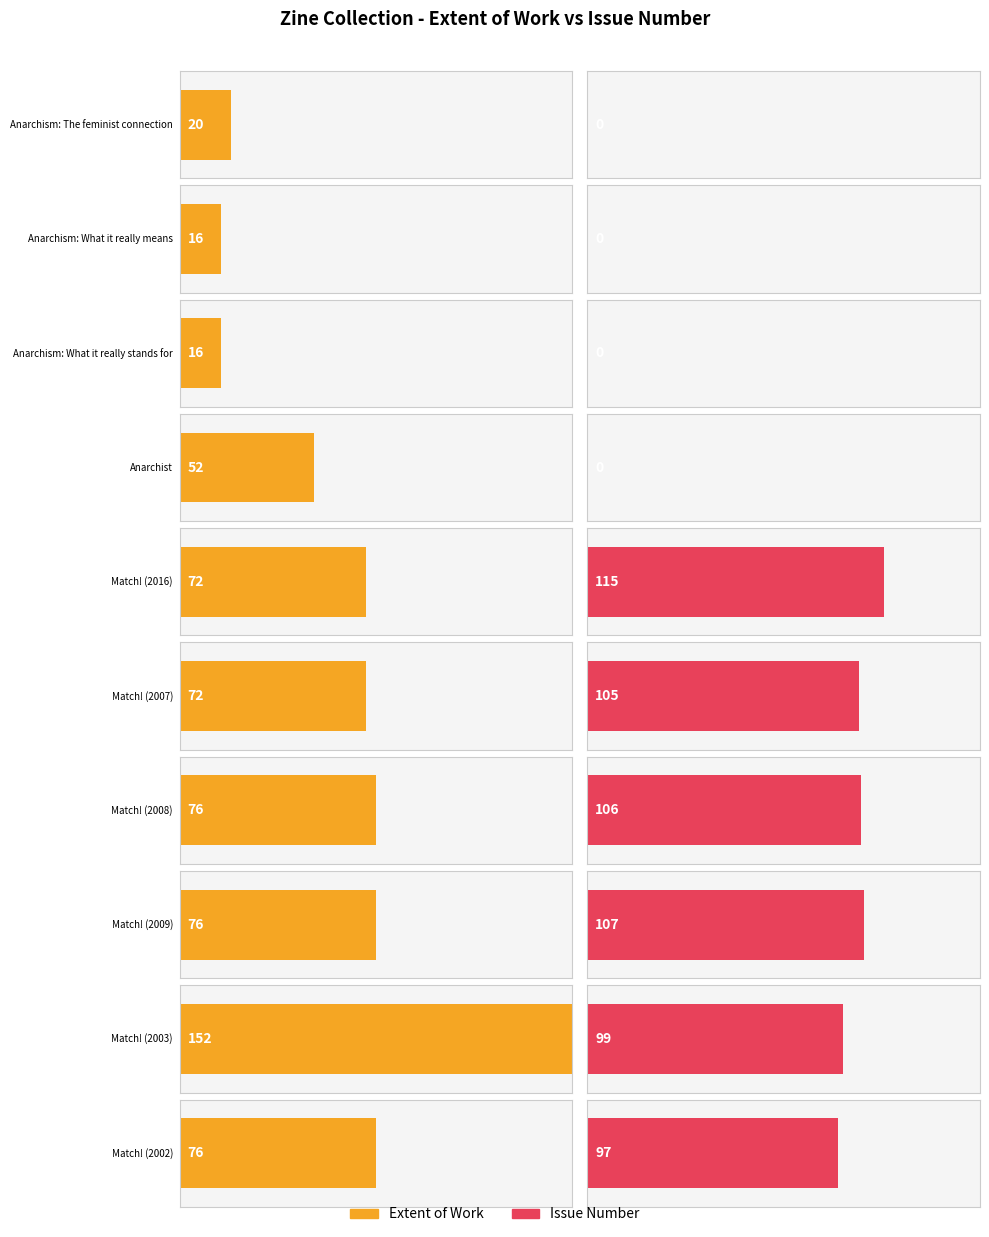

What is the label of the 5th bar from the left?

Match! (2016)